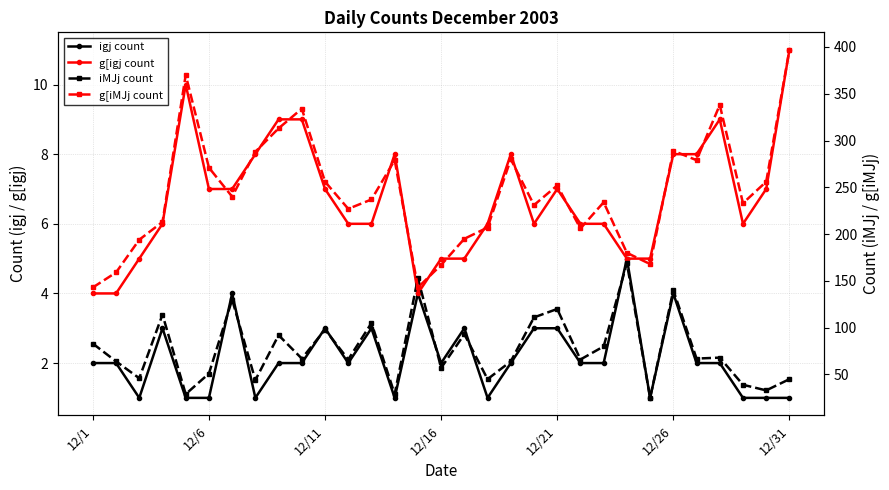

True or false: igj count has a value of 1 at 13.

True